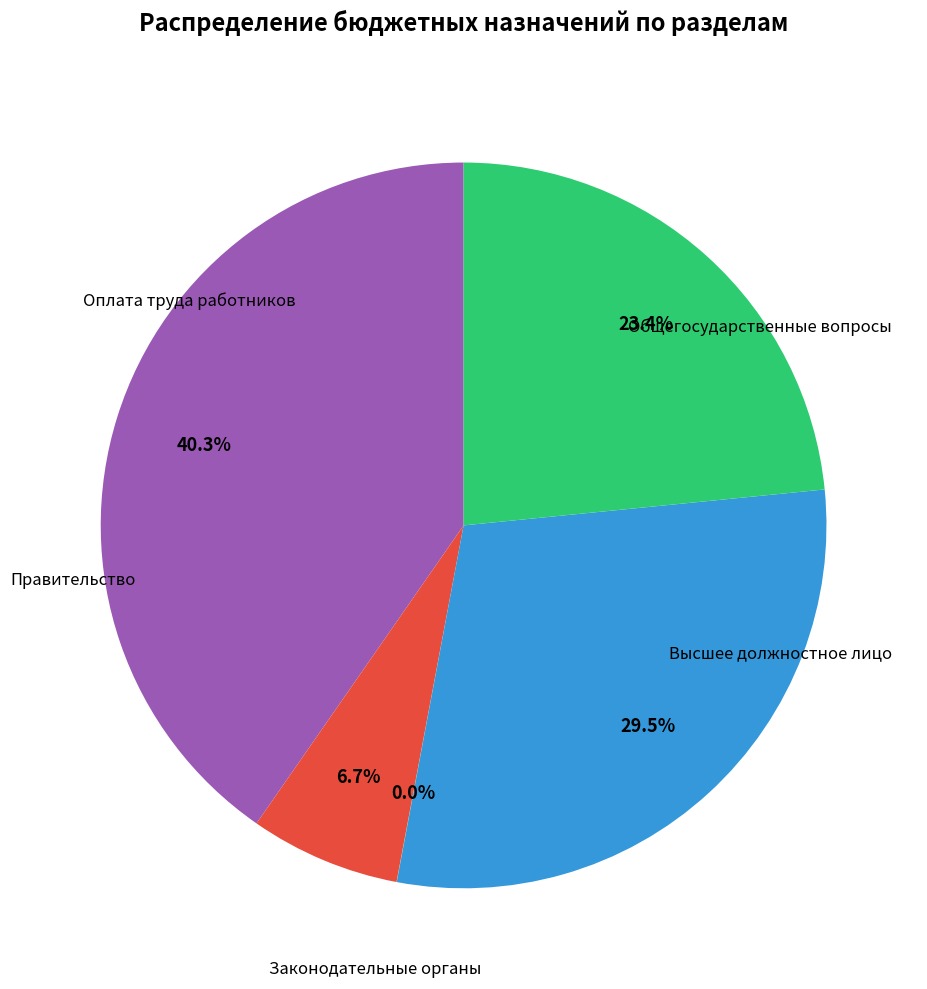

Is there any slice that represents more than half of the pie?

No